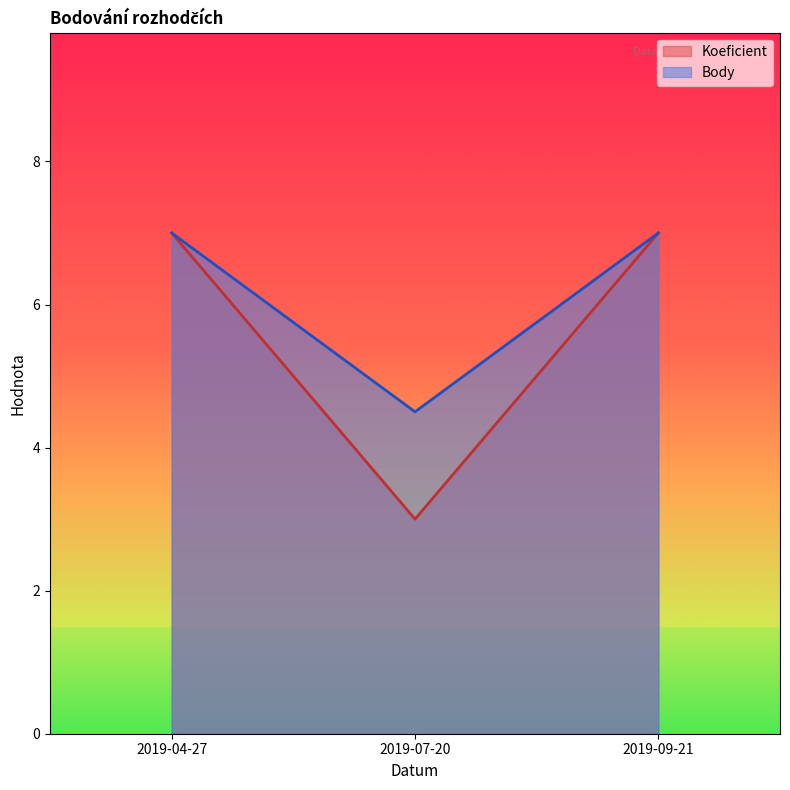

At how many categories does at least one series exceed 4?

3